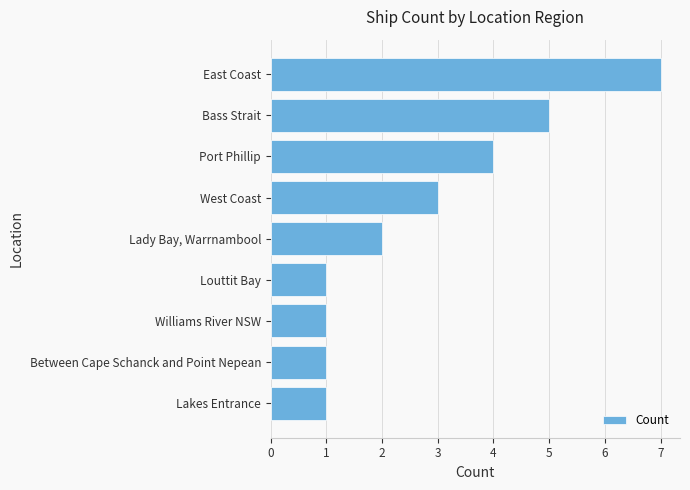

What is the ratio of the value at Between Cape Schanck and Point Nepean to the value at Lakes Entrance?

1.0